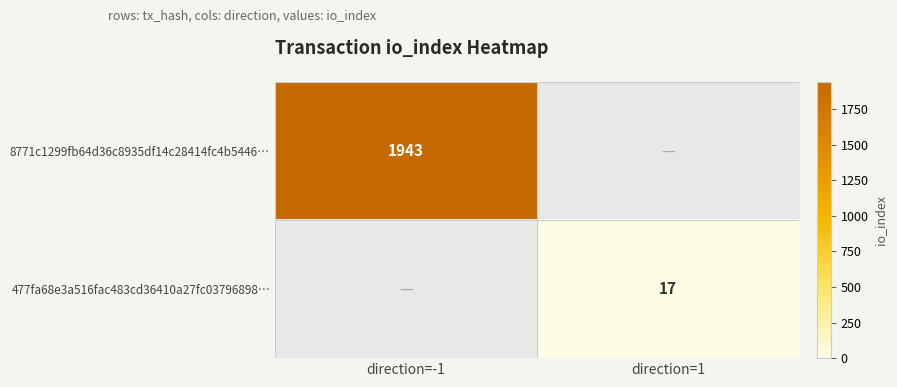

Which series has the widest spread of values?

8771c1299fb64d36c8935df14c28414fc4b5446…